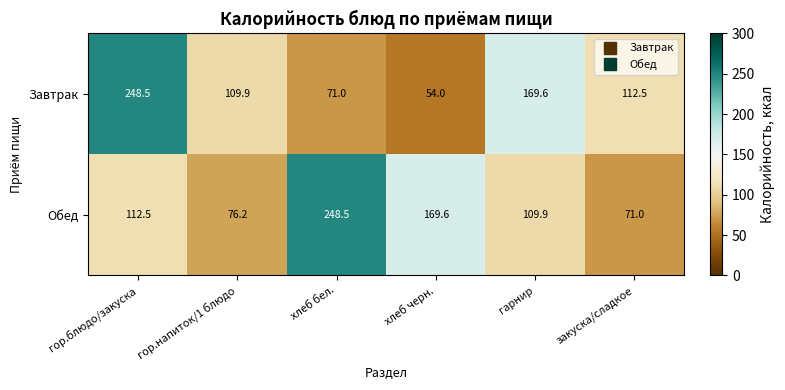

Which series has the largest total across all categories?

Обед